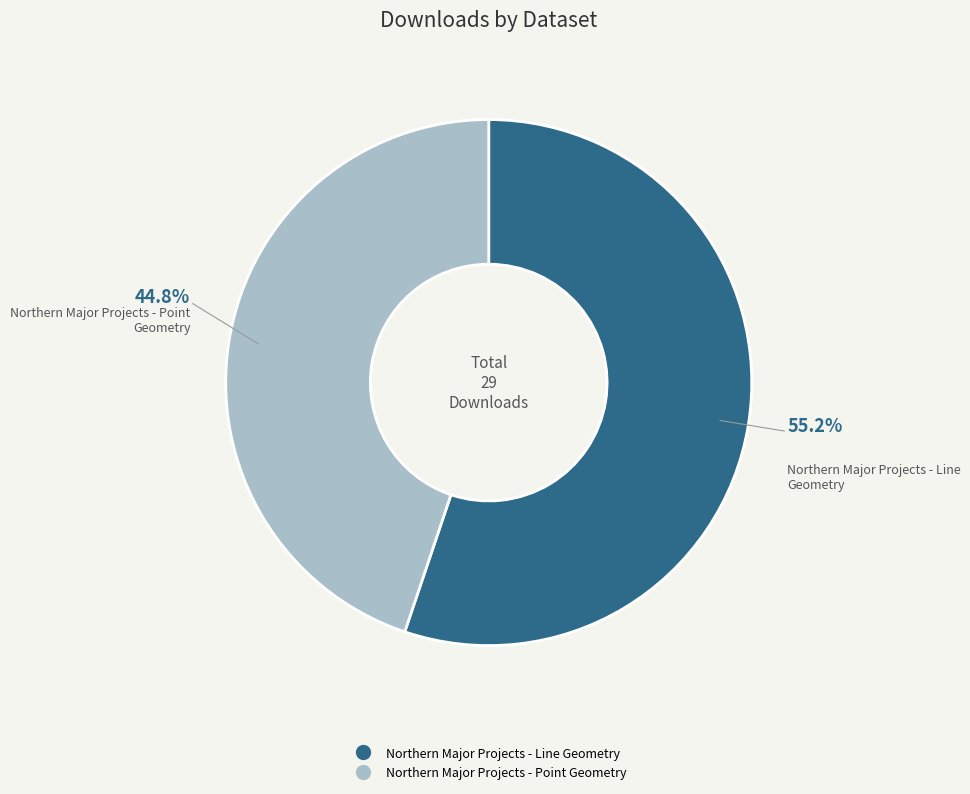

Combined, what portion of the pie is Northern Major Projects - Point Geometry and Northern Major Projects - Line Geometry?

100.0%